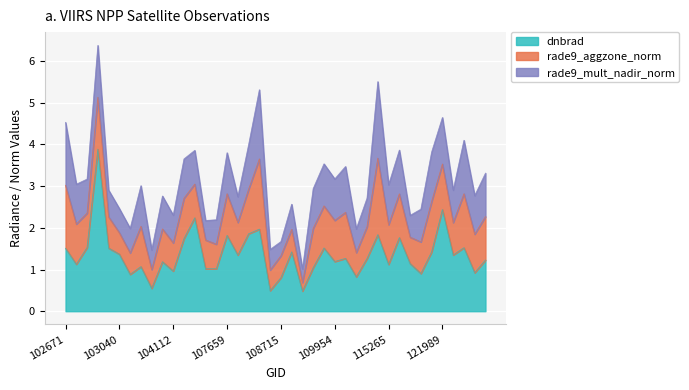

Does the chart display data point markers on the line(s)?

No